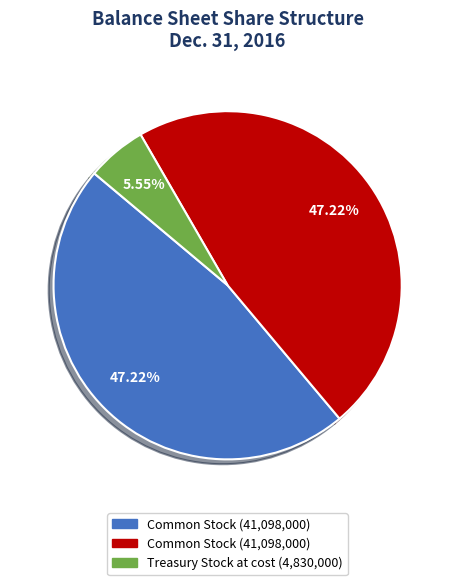

How many slices are in this pie chart?

3